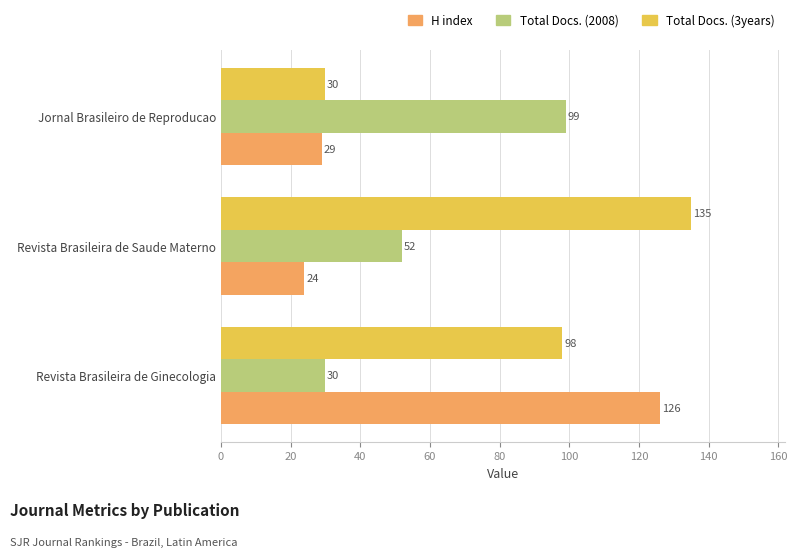

How many distinct data groups are displayed?

3